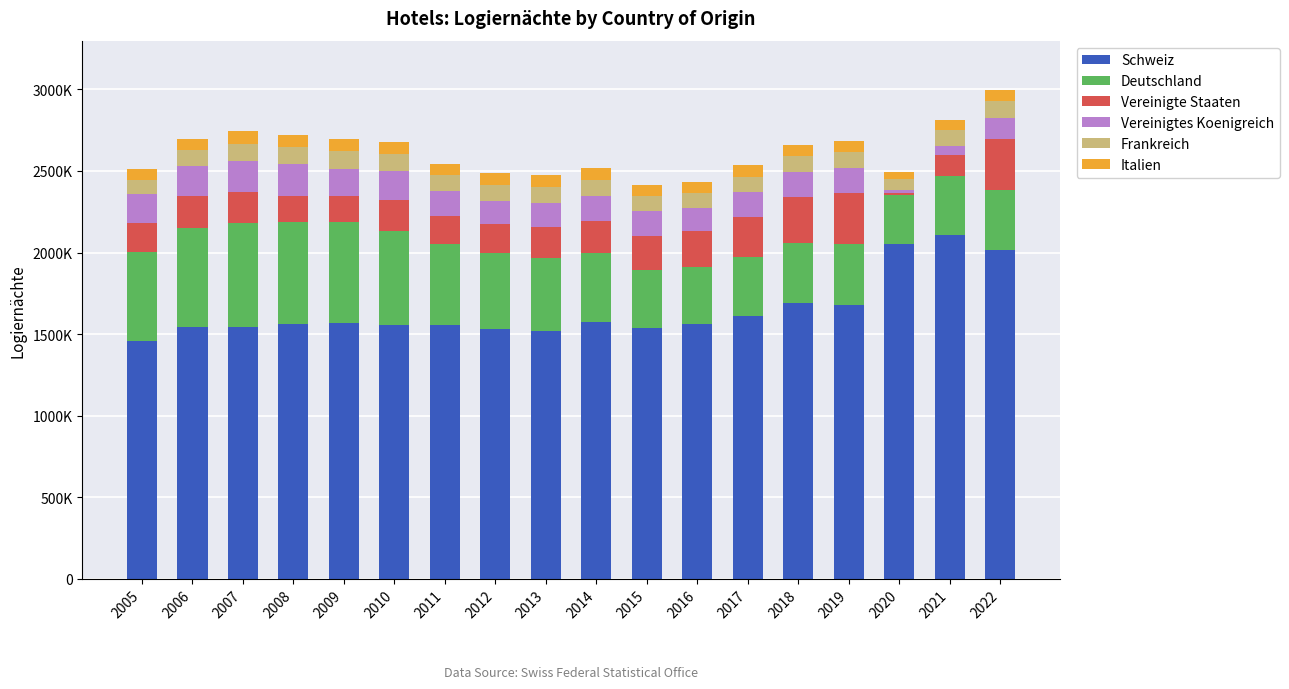

Are the bars horizontal?

No